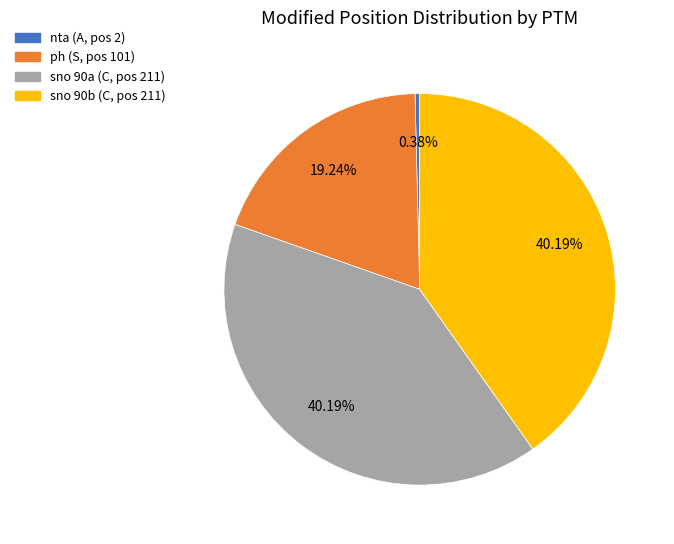

Approximately how many times larger is the value at ph (S, pos 101) compared to sno 90a (C, pos 211)?

0.5